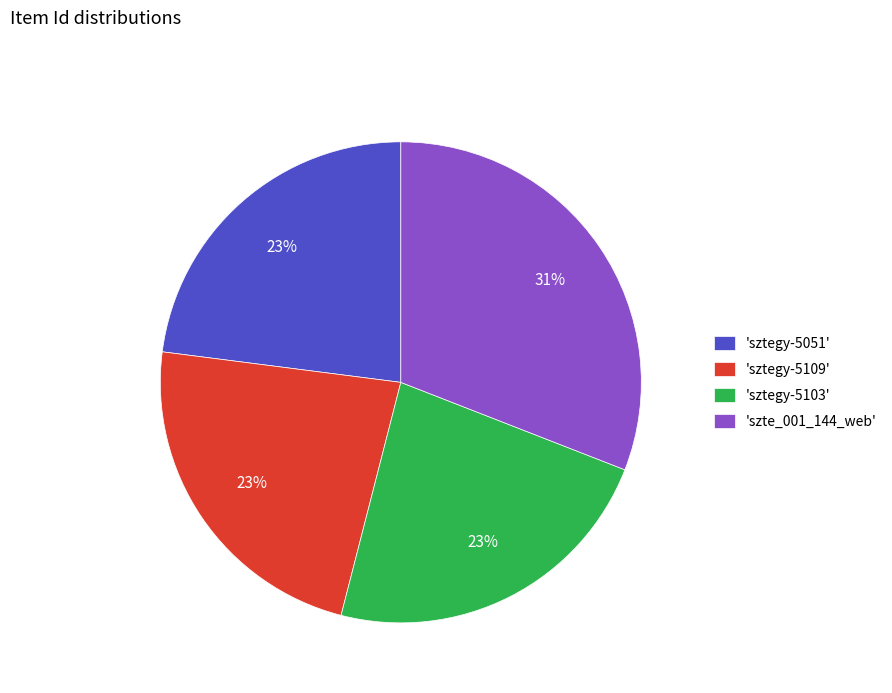

Is the sum of 'szte_001_144_web' and 'sztegy-5051' greater than half?

Yes